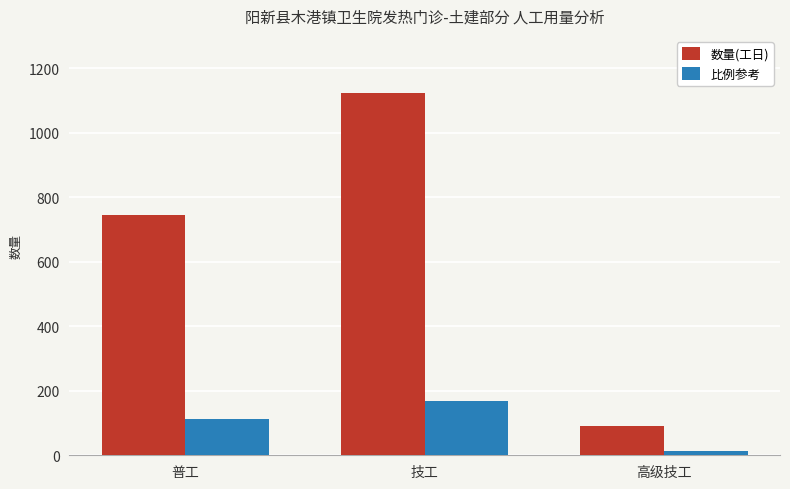

Reading left to right, list all the values displayed in this chart.

数量(工日): 普工=745.8	技工=1122.0	高级技工=92.1
比例参考: 普工=111.9	技工=168.3	高级技工=13.8